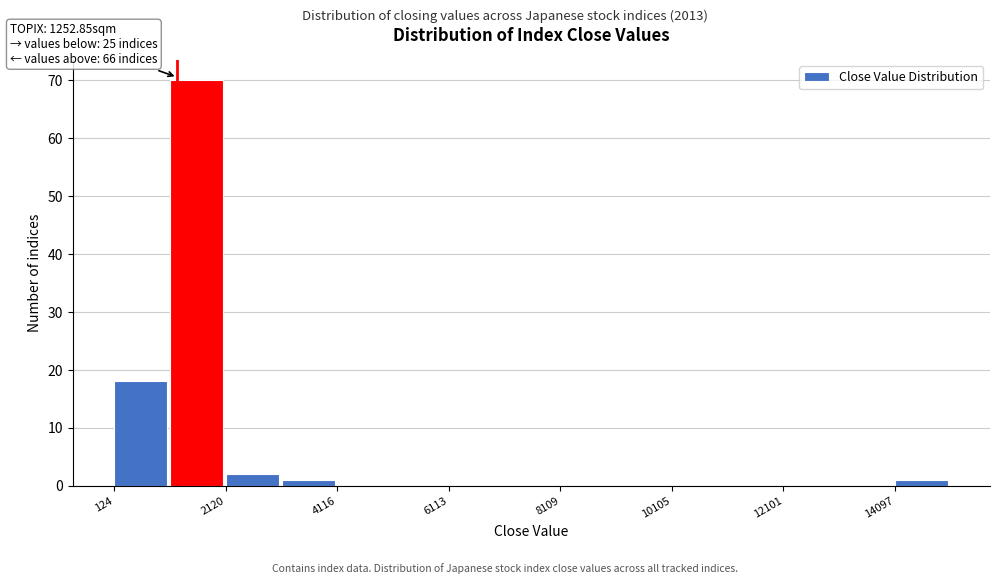

Which range on the x-axis has the tallest bar?

1200 to 2200